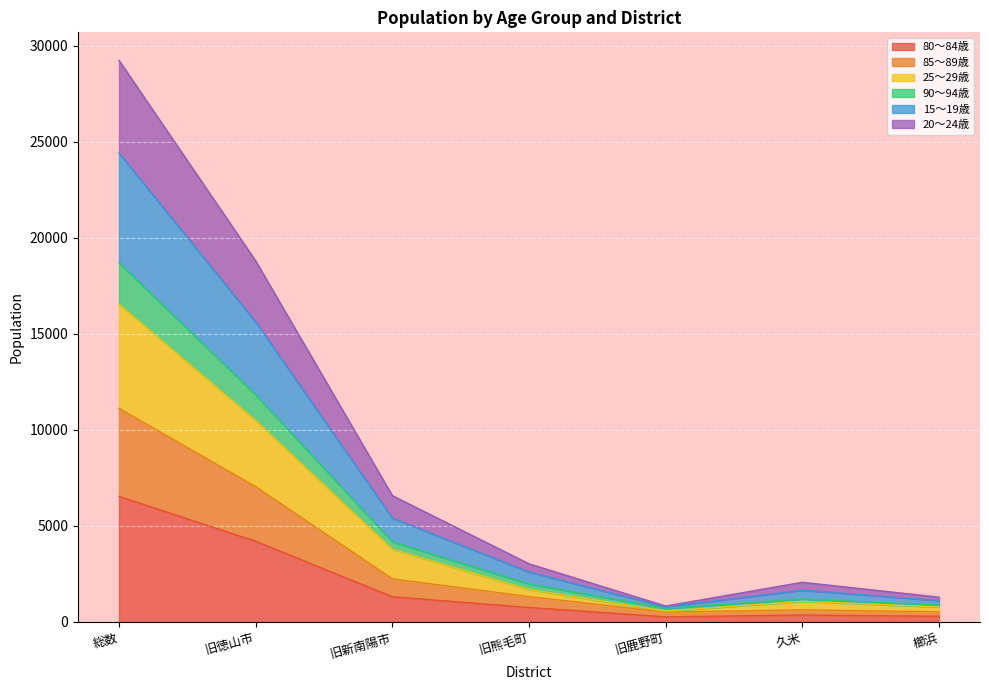

What is the label of the 2nd point from the right?

久米